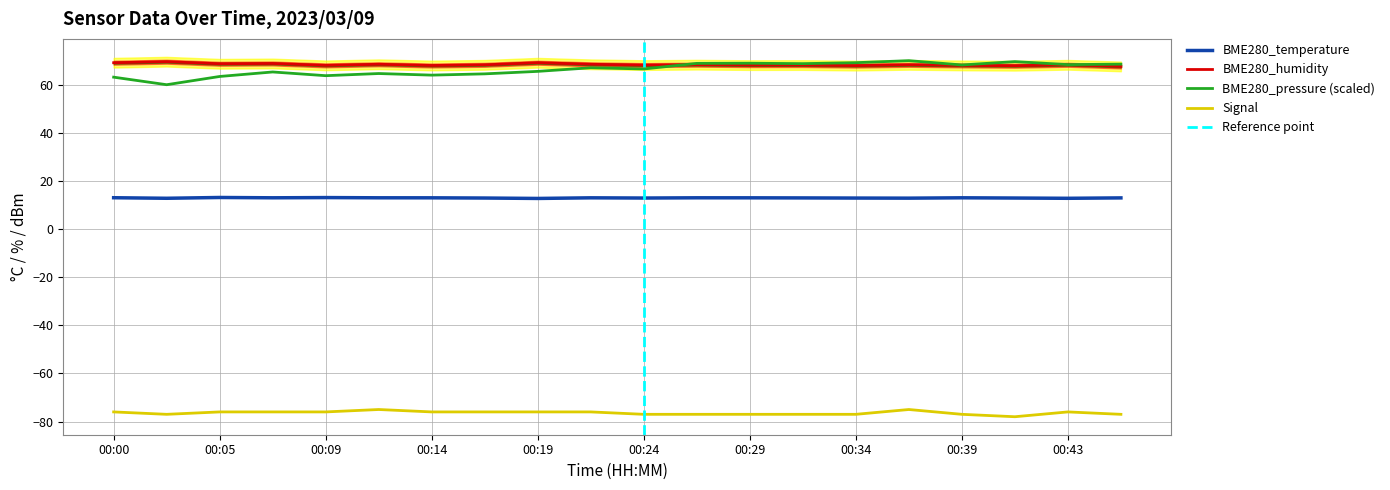

What is the sum of all BME280_pressure_norm values?

1328.4